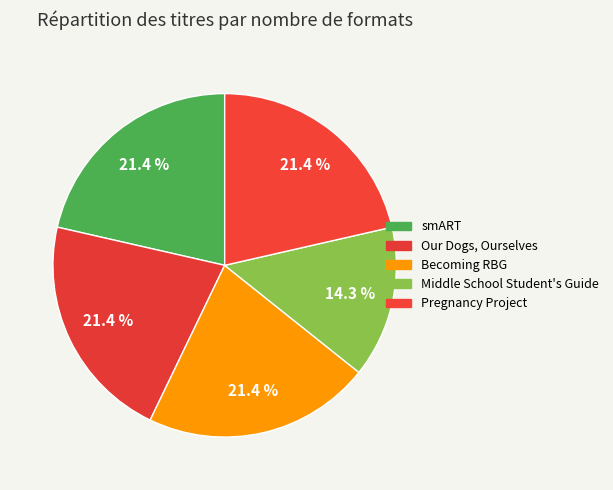

To the nearest percent, what percentage of the pie is Becoming RBG?

21%